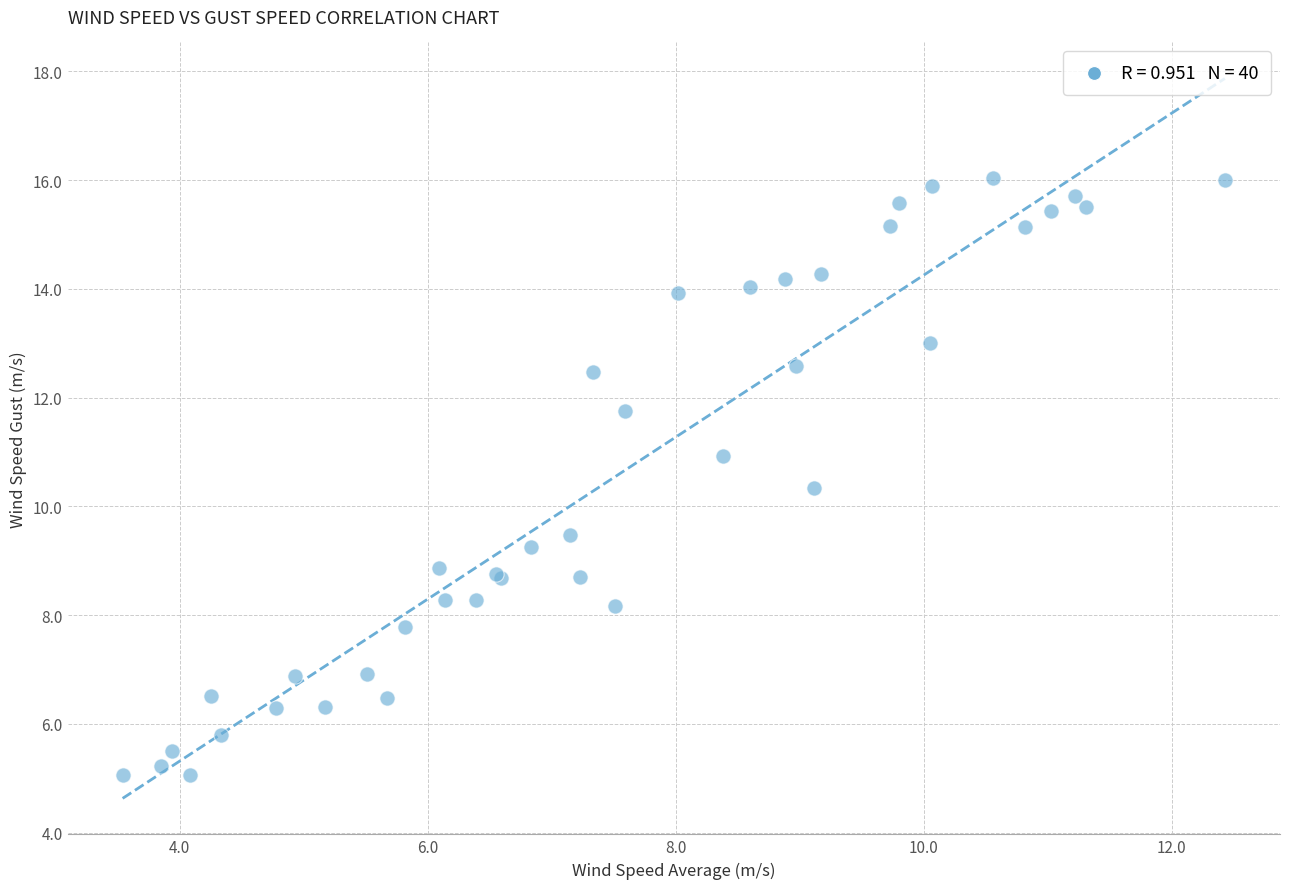

What Y value in the scatter plot is closest to 10?

10.3